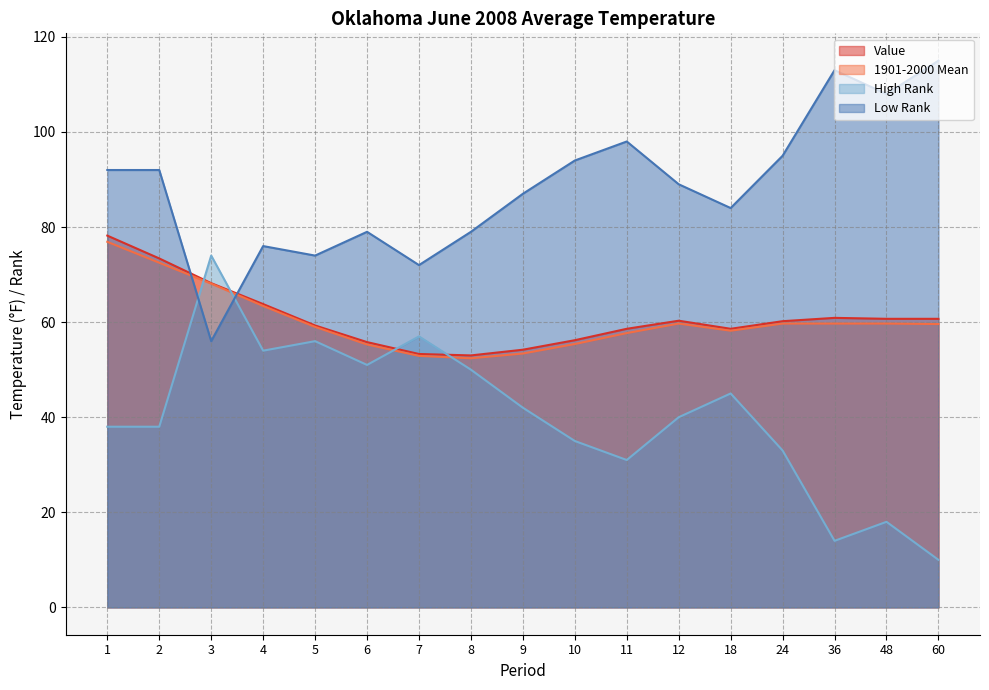

Which series has the widest spread of values?

High Rank